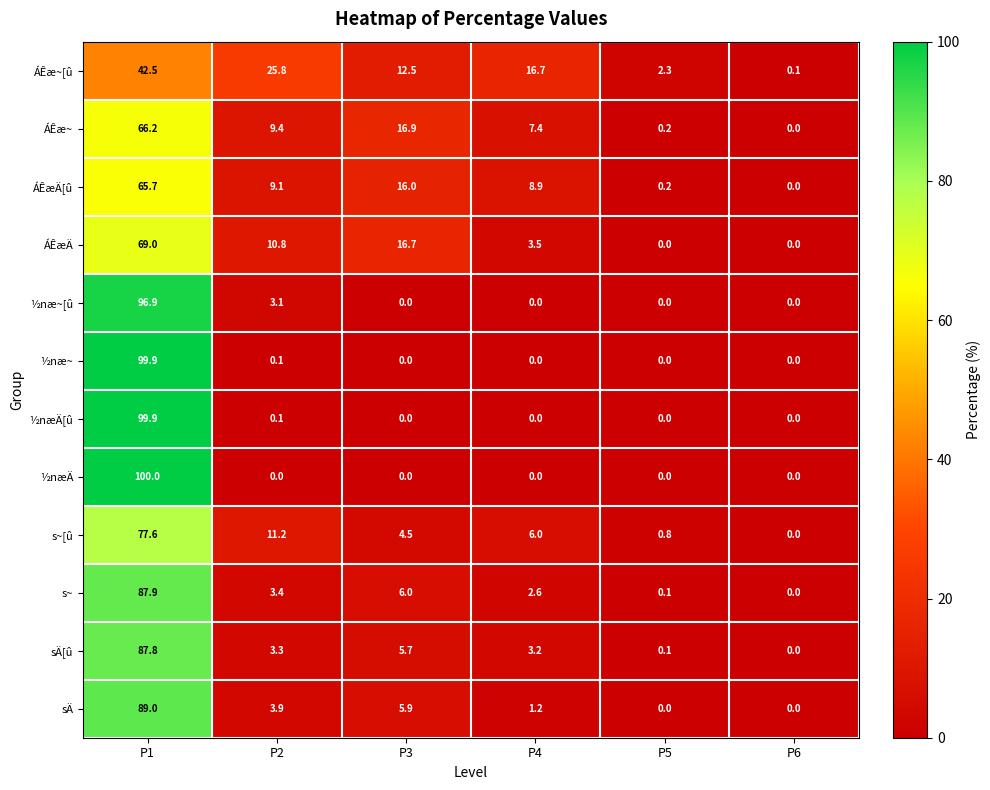

At which category is the sum across all series the highest?

P1